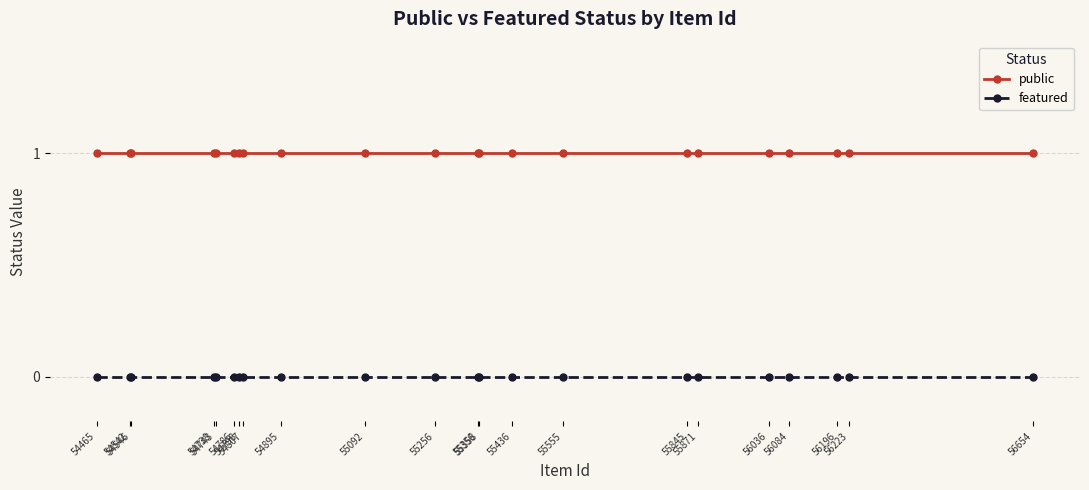

True or false: public and featured intersect in this chart.

False